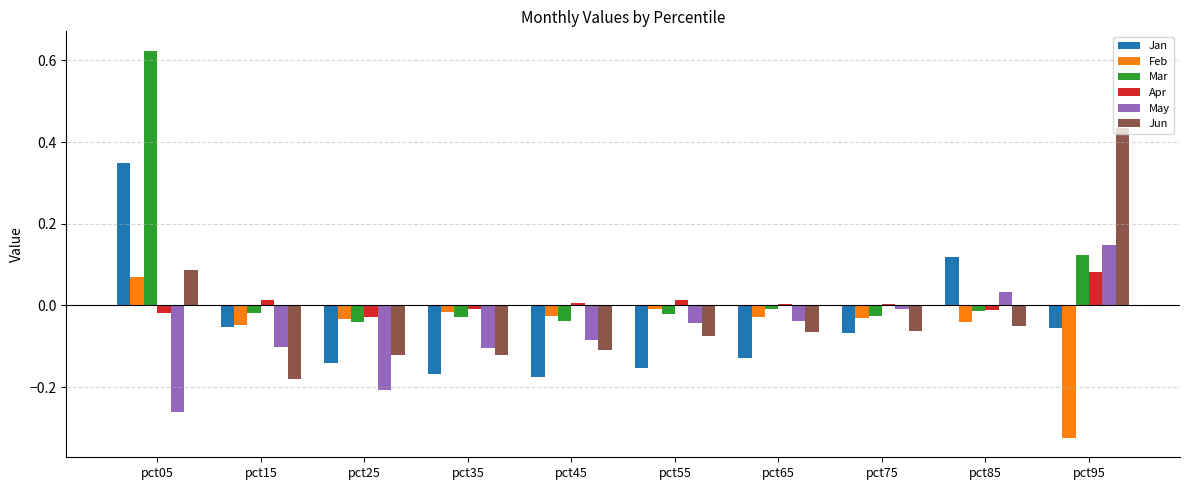

What is the total value across all series at pct45?

-0.4